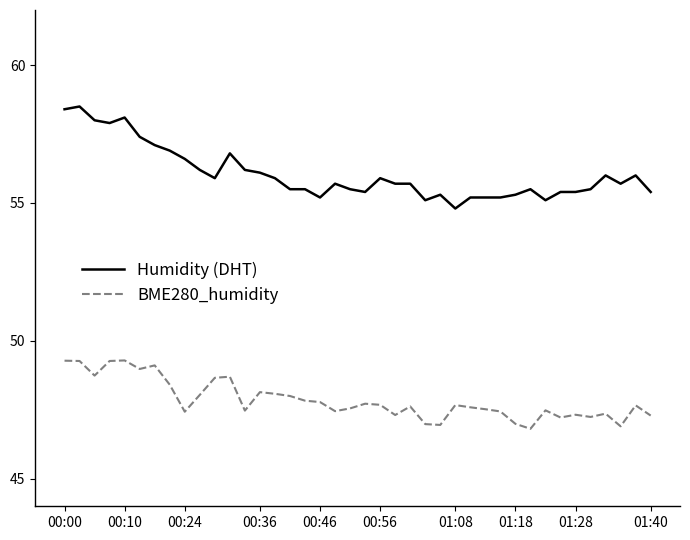

List the series in order of their peak value, lowest first.

BME280_humidity, Humidity (DHT)